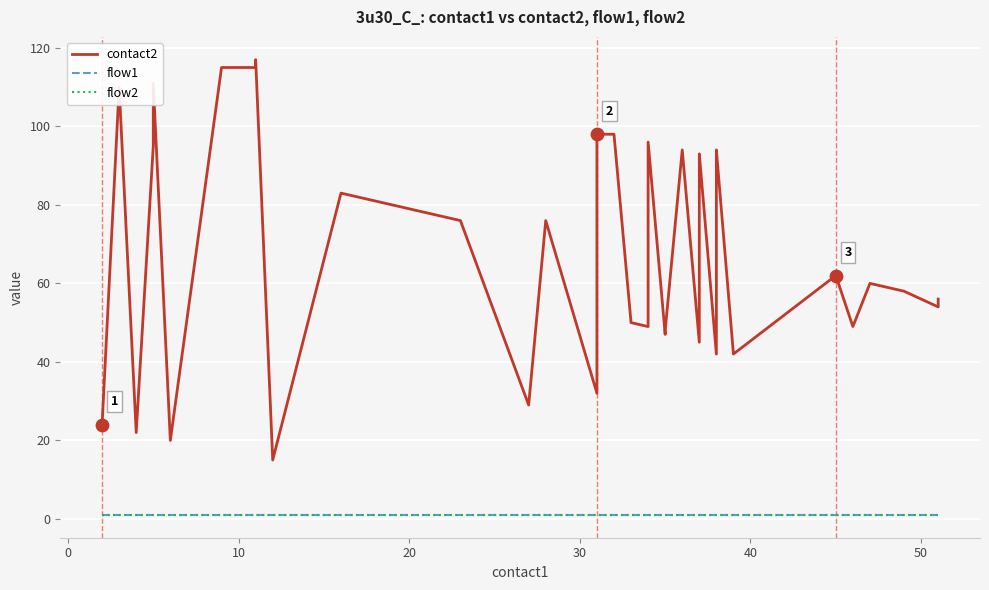

Which series contains the highest Y value?

contact2